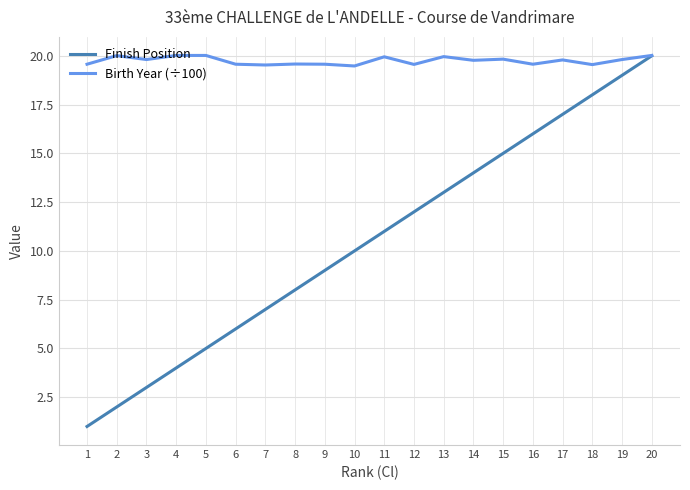

What is the maximum value for Birth Year (÷100)?

20.0